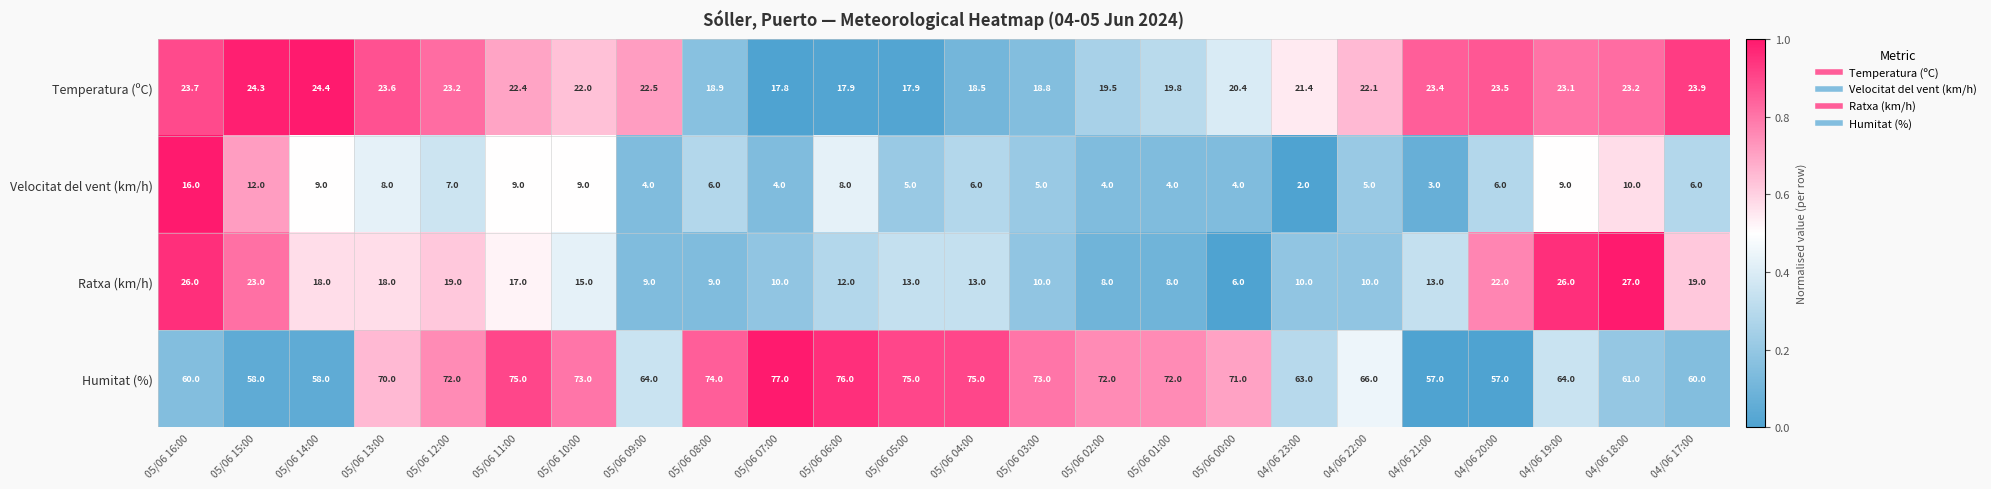

What is the sum of the Ratxa (km/h) values at 04/06 20:00 and 05/06 13:00?

40.0